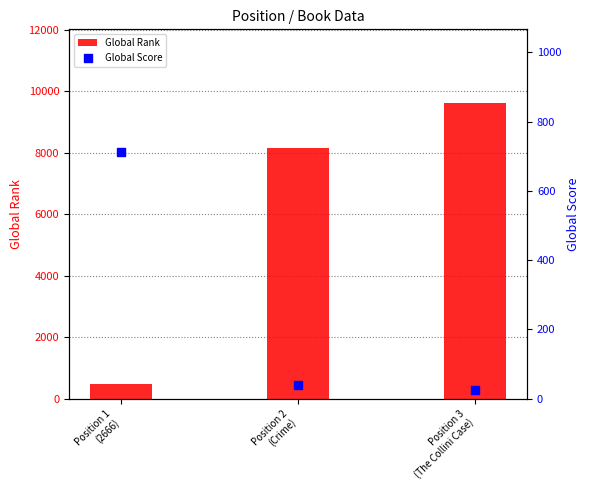

Which series has the largest total across all categories?

Global Rank